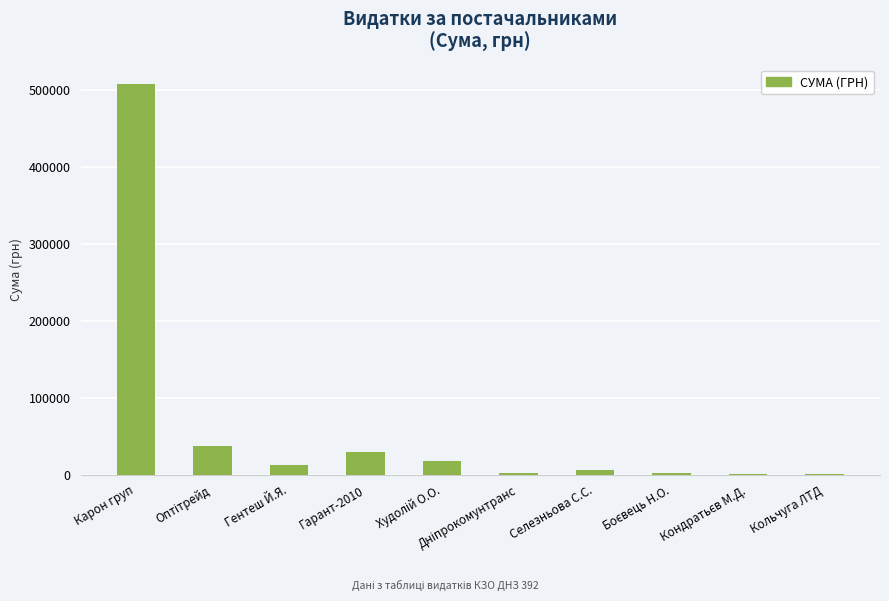

Which category has the highest value across all series?

Карон груп